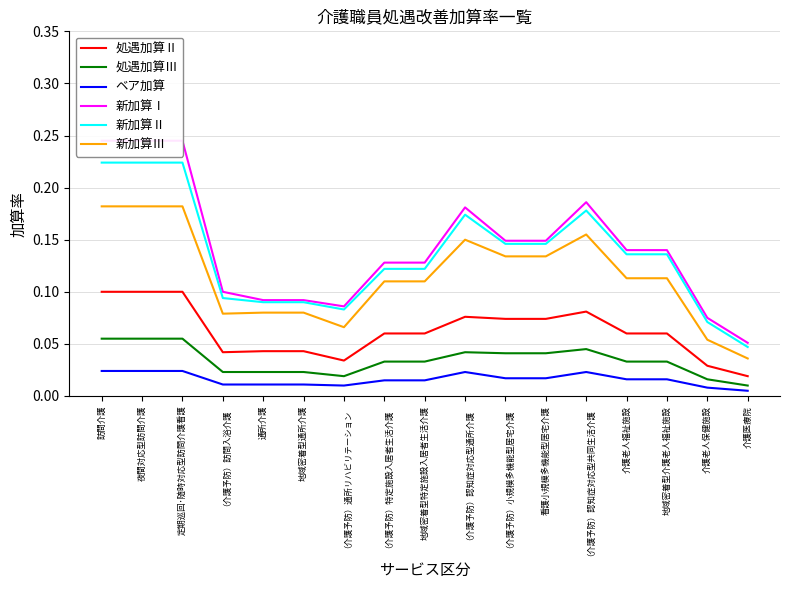

Count the 処遇加算Ⅲ values in the range 0 to 1.

17